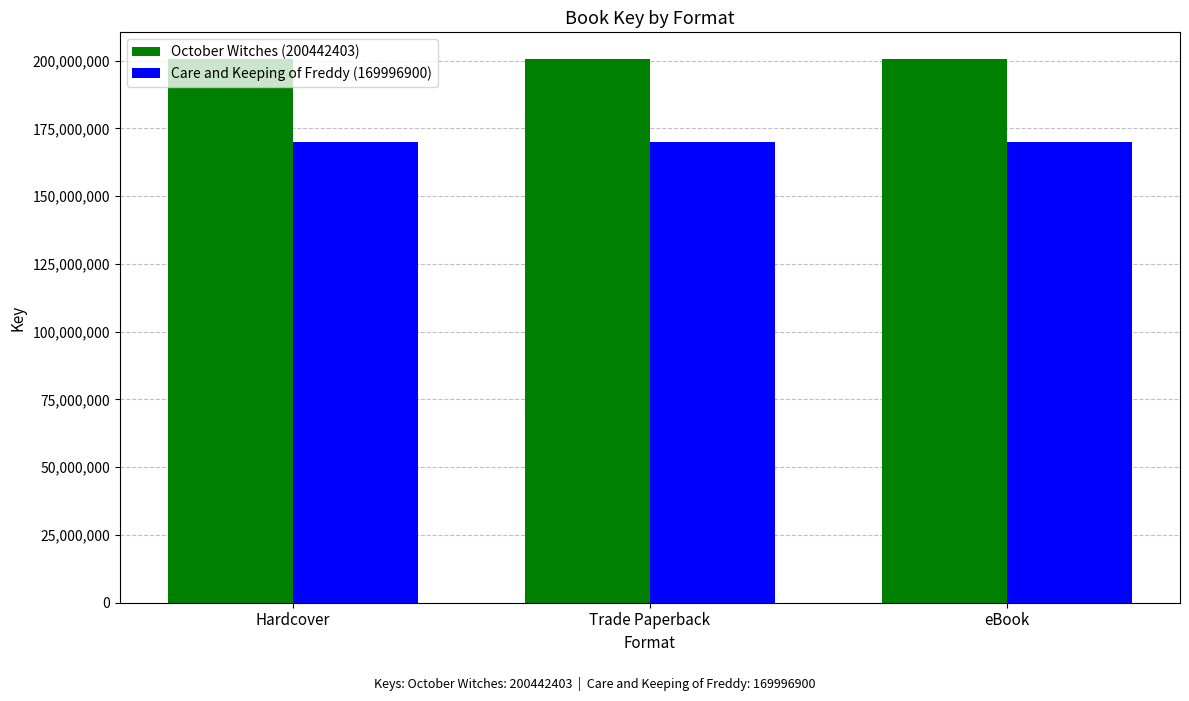

What position from the right is Hardcover?

3